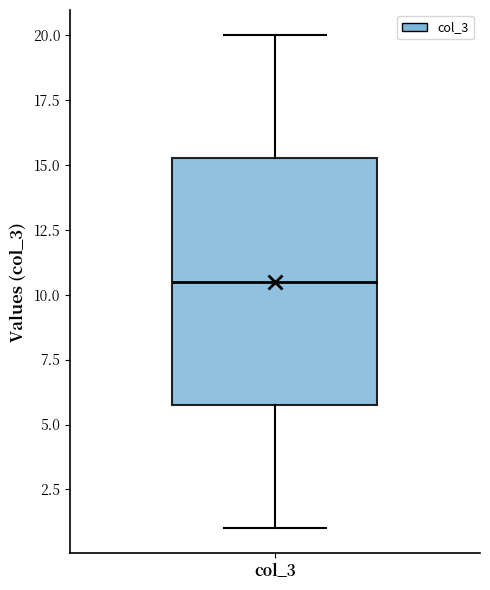

Read this box plot against the y-axis: the position of the median line, the range covered by the box, and the ends of both whiskers. The values are not printed on the chart, so give them approximately, as read against the axis.

median 10.5, box 6.0 to 15.5, whiskers 1.0 to 20.0